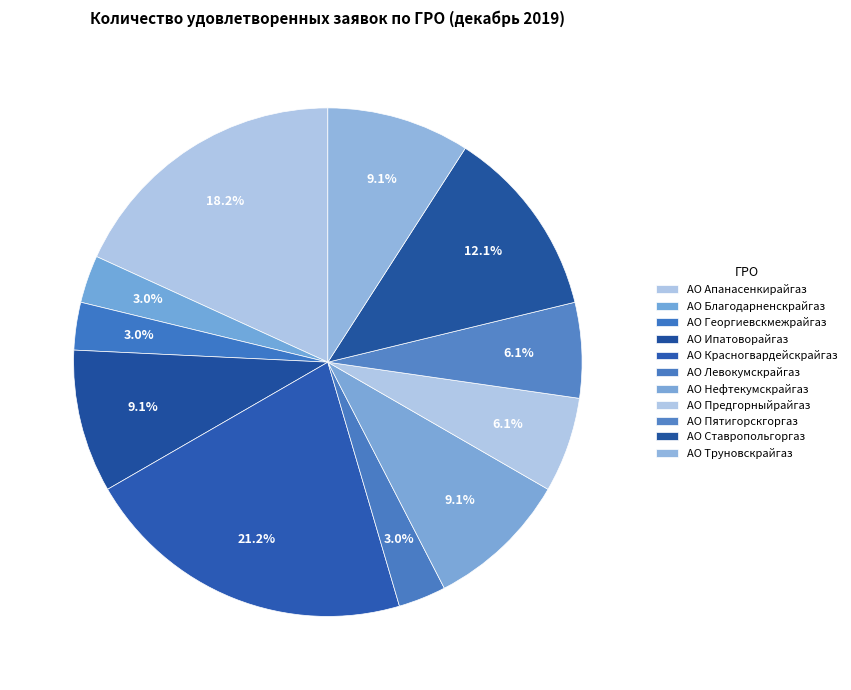

What is the smallest slice in the pie chart?

АО Благодарненскрайгаз